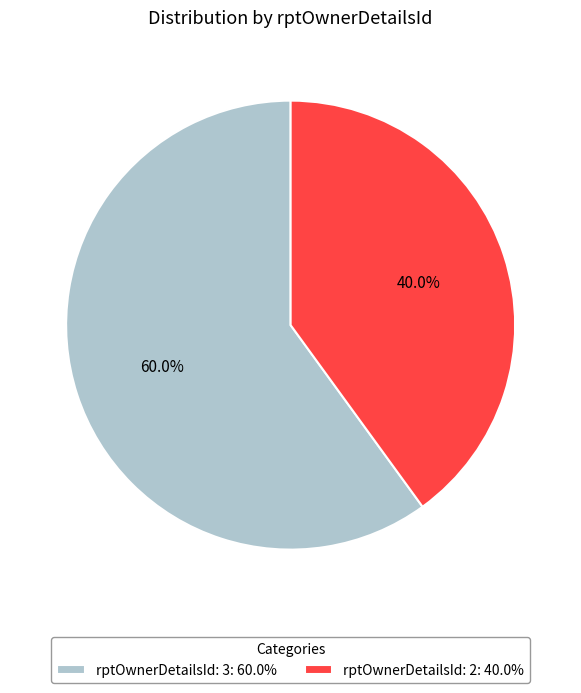

Does rptOwnerDetailsId: 3 represent more than half of the total?

Yes